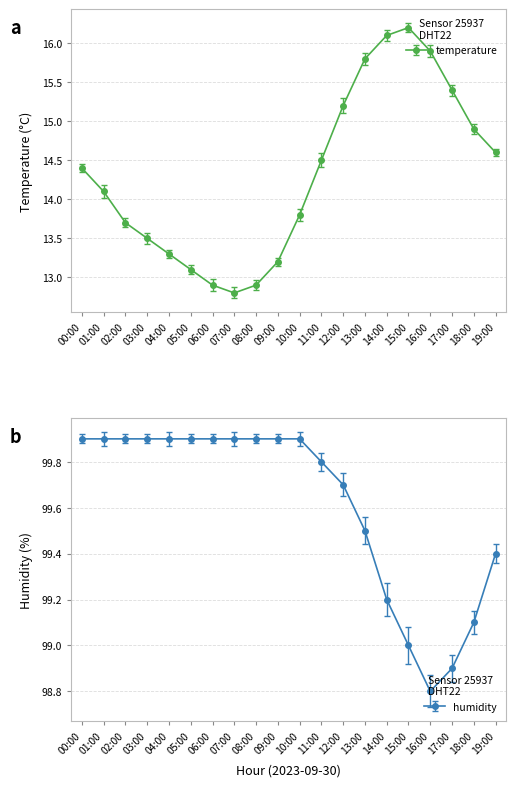

Read the humidity value at 03:00.

99.9